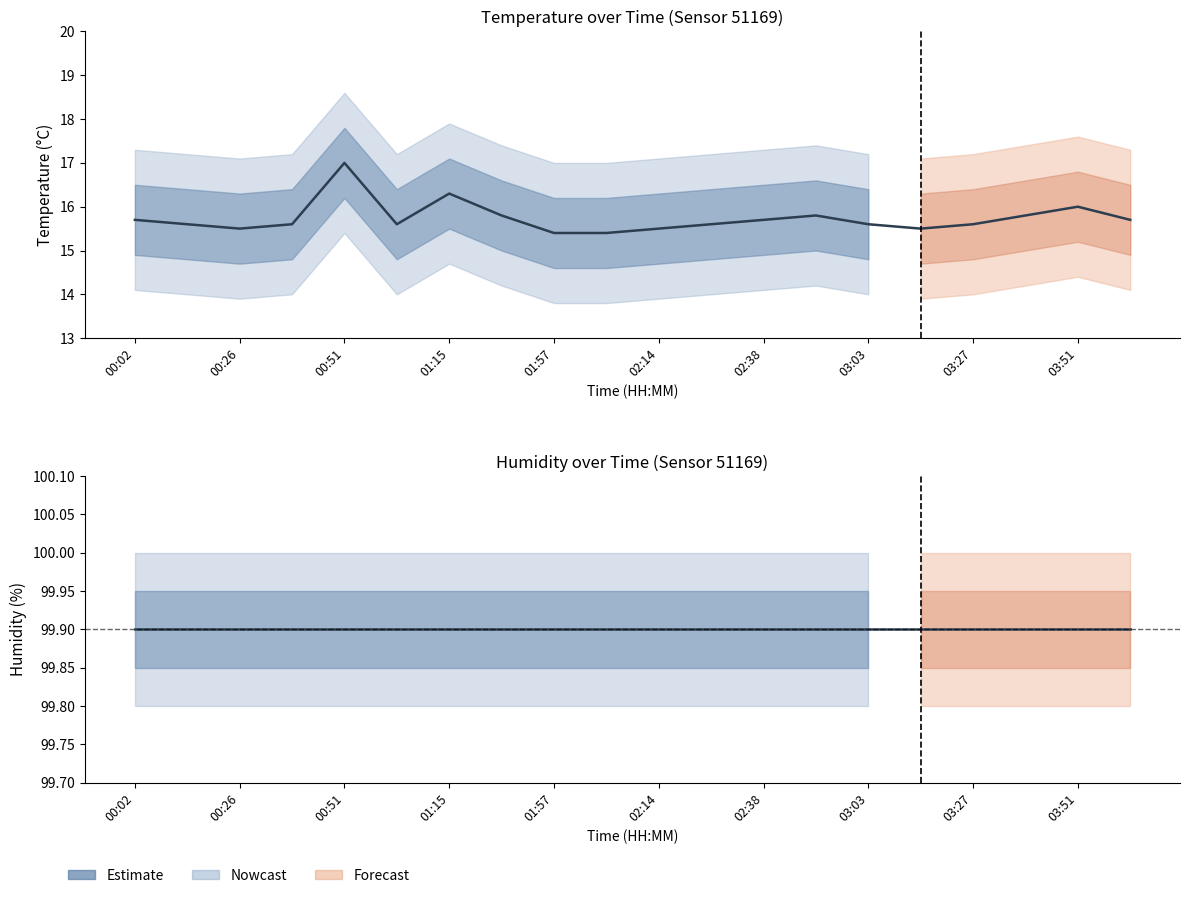

Reading left to right, list all the values displayed in this chart.

temperature: 15.7	15.6	15.5	15.6	17.0	15.6	16.3	15.8	15.4	15.4	15.5	15.6	15.7	15.8	15.6	15.5	15.6	15.8	16.0	15.7
humidity: 99.9	99.9	99.9	99.9	99.9	99.9	99.9	99.9	99.9	99.9	99.9	99.9	99.9	99.9	99.9	99.9	99.9	99.9	99.9	99.9